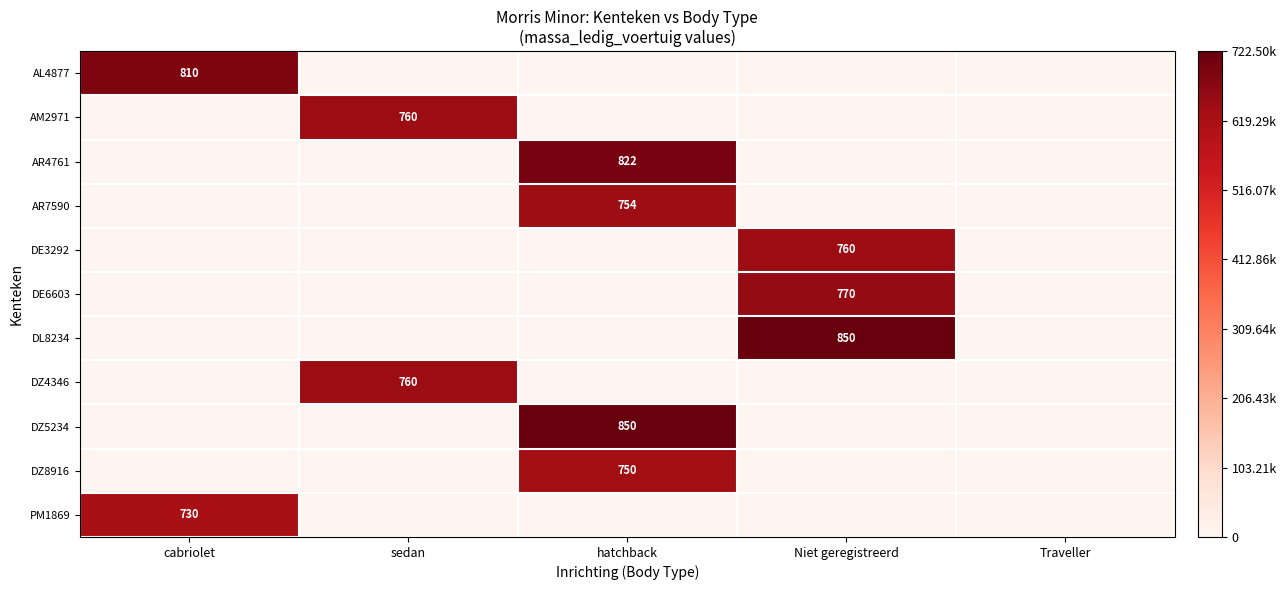

The value of DL8234 at Niet geregistreerd is 1466. True or false?

False